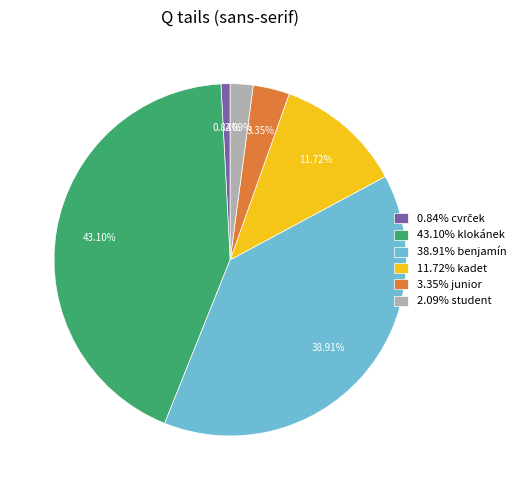

What is the ratio of the value at 3.35% junior to the value at 11.72% kadet?

0.3